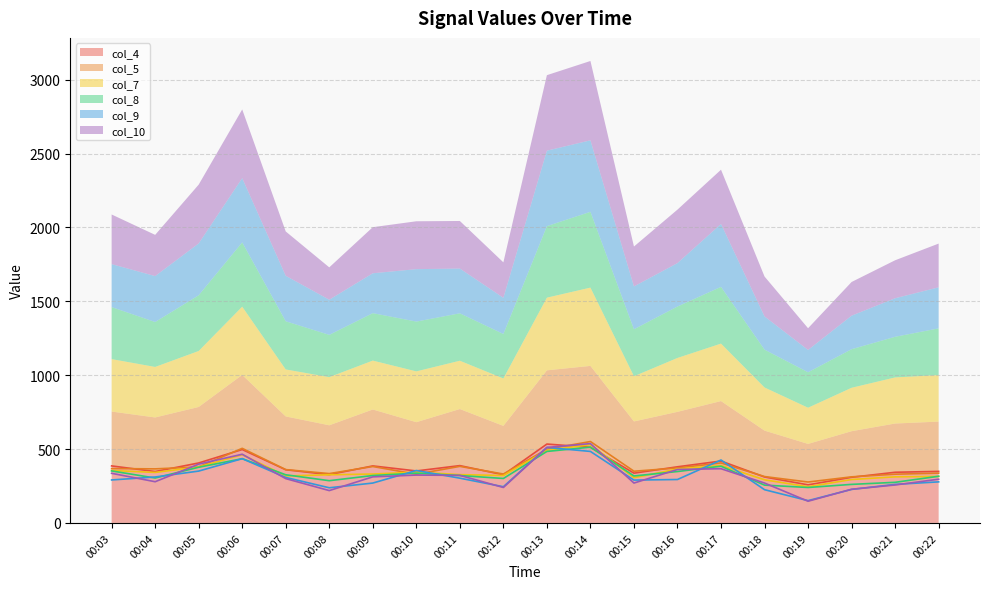

How many lines are shown in the chart?

6